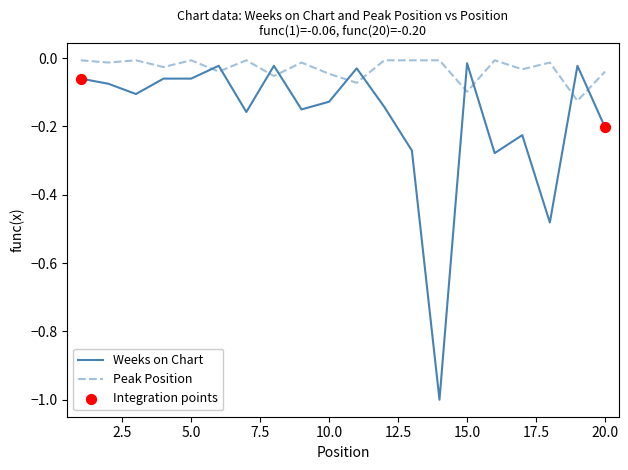

Which series has the widest spread of values?

Weeks on Chart